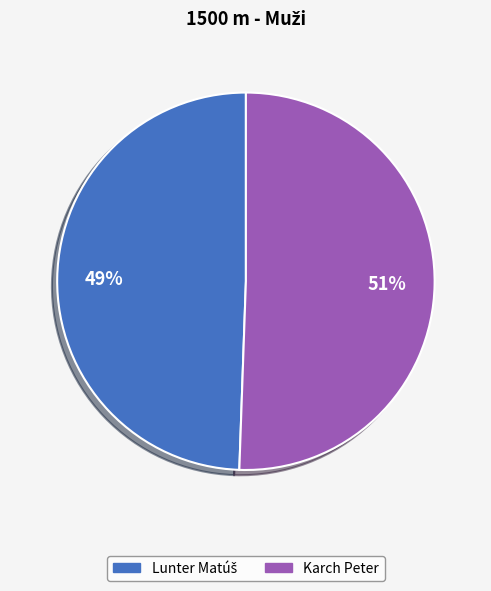

To the nearest percent, what percentage of the pie is Karch Peter?

51%